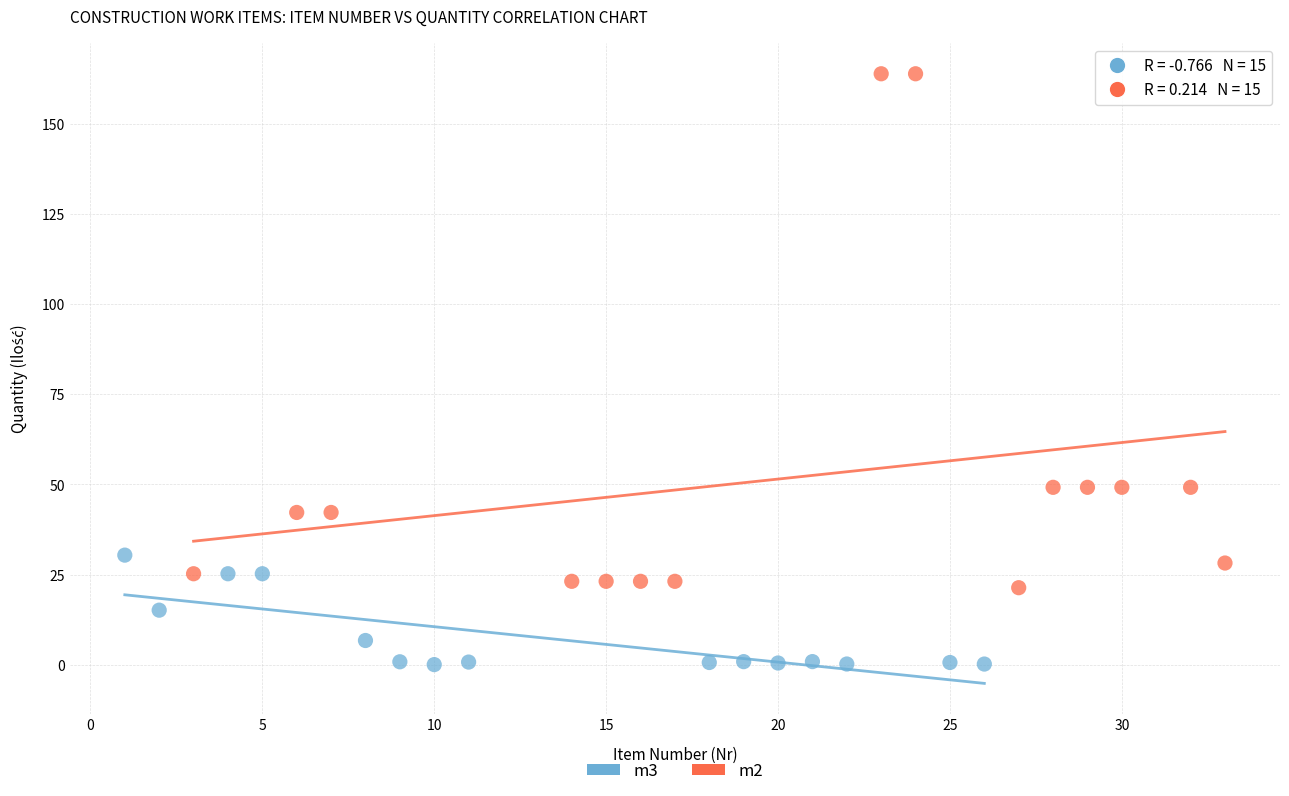

Which series reaches the minimum Y coordinate?

m3